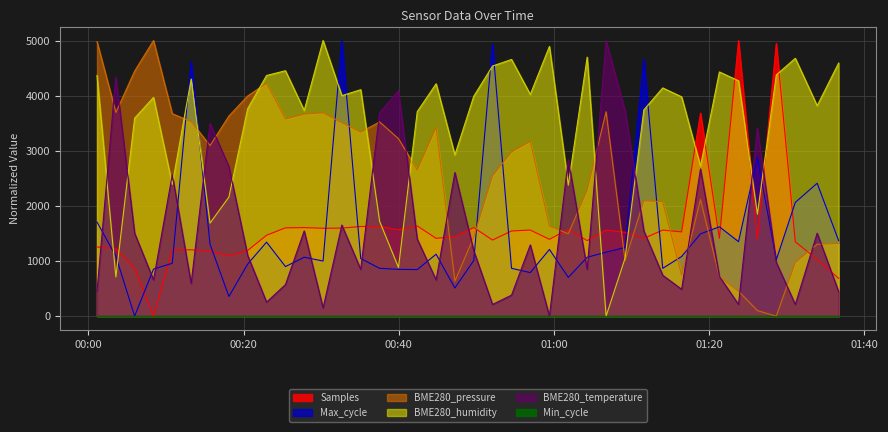

Which series has the largest total across all categories?

BME280_humidity